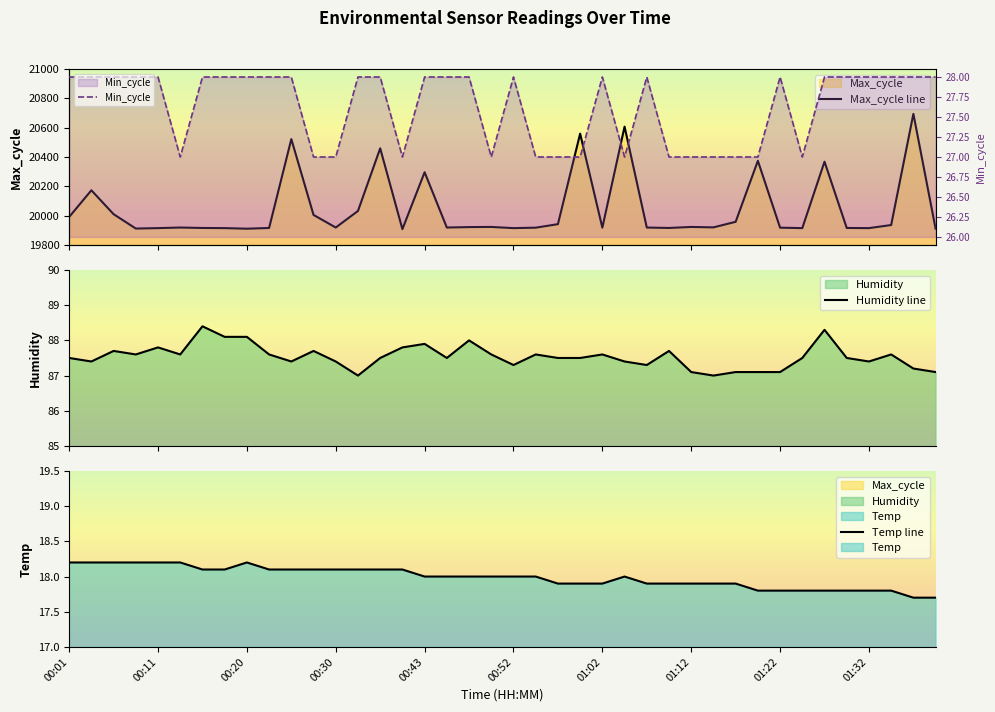

What is the highest value of the Min_cycle series?

28